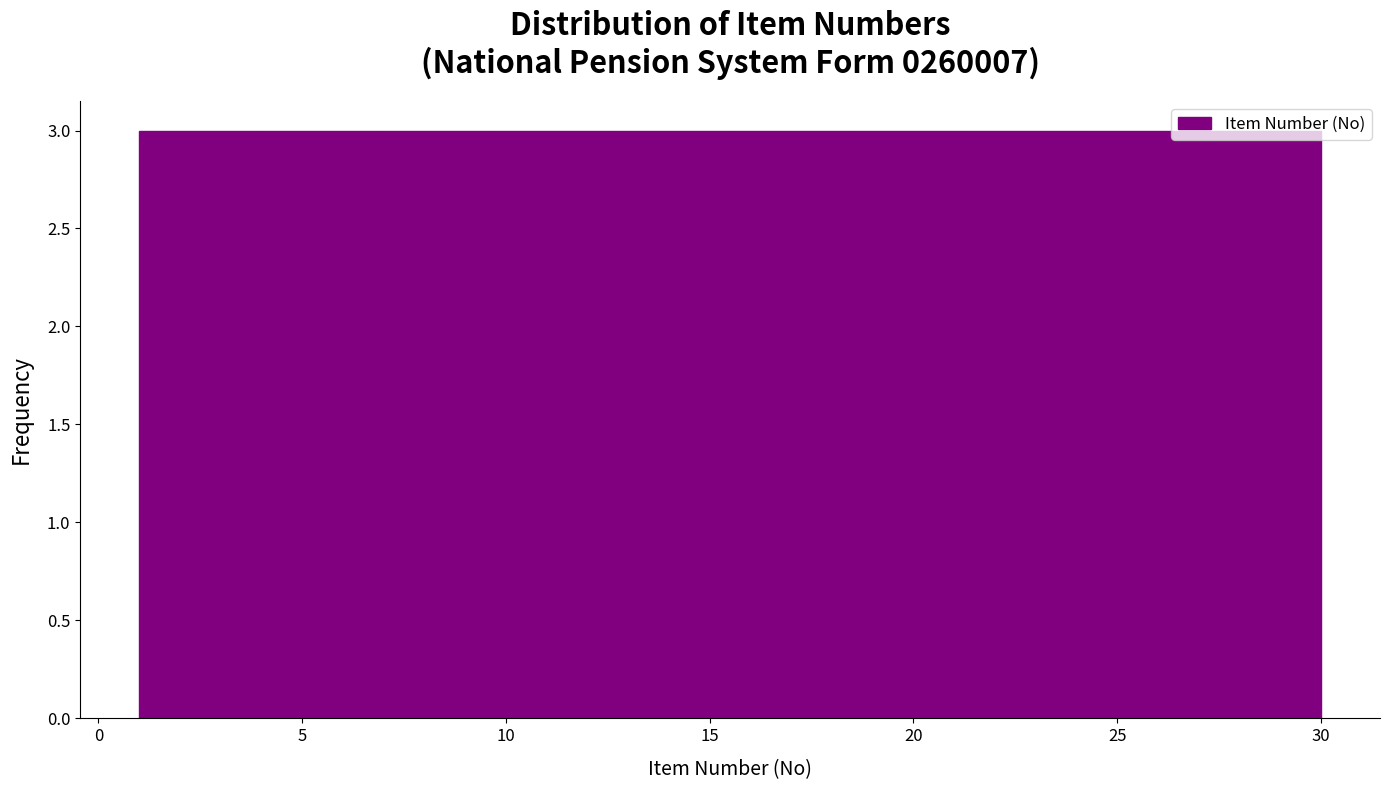

Reading left to right, list every bar in this chart as the range it spans on the x-axis followed by its height. Neither the bar edges nor the heights are printed on the chart, so give them approximately, as read against the axes.

1.0 to 3.9: 3
3.9 to 6.8: 3
6.8 to 9.7: 3
9.7 to 12.6: 3
12.6 to 15.5: 3
15.5 to 18.4: 3
18.4 to 21.3: 3
21.3 to 24.2: 3
24.2 to 27.1: 3
27.1 to 30.0: 3